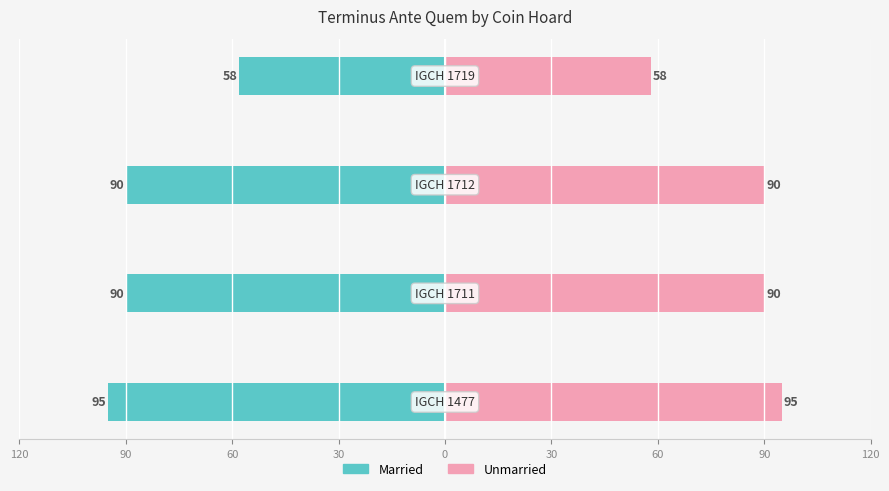

List the series in order of their overall mean, highest first.

Unmarried, Married